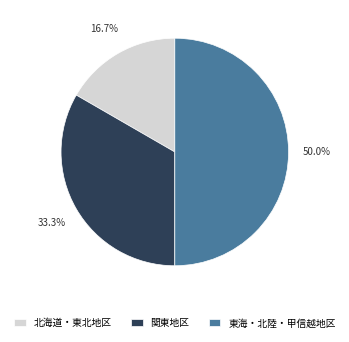

The 東海・北陸・甲信越地区 slice represents 61% of the pie. True or false?

False